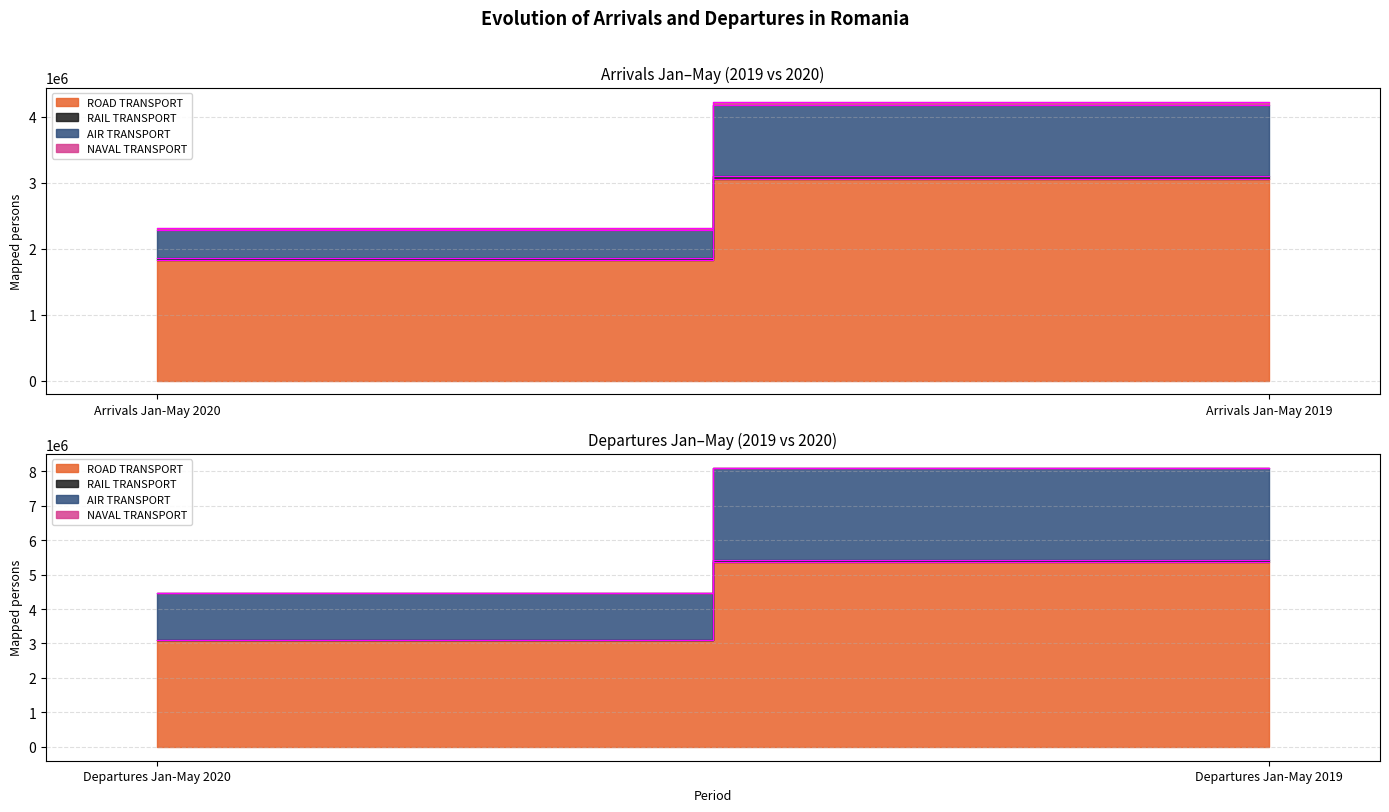

At which category is the sum across all series the highest?

Departures Jan-May 2019